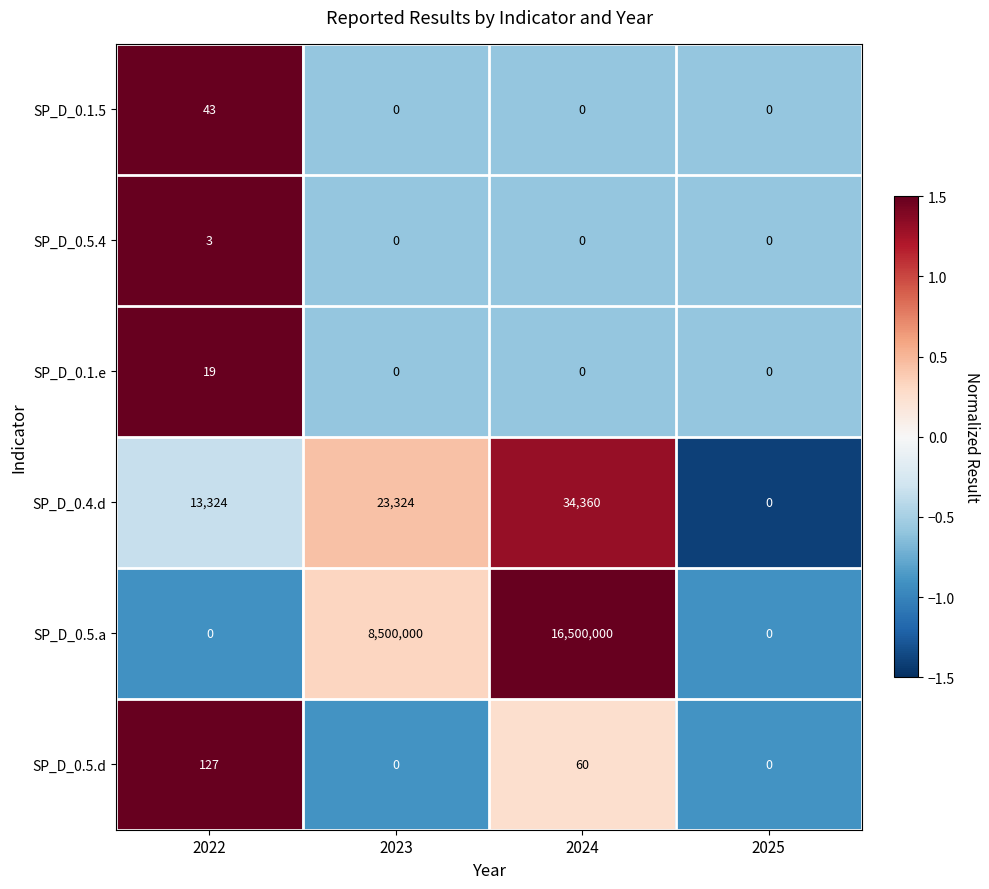

Count the SP_D_0.4.d values in the range 13324 to 34360.

3